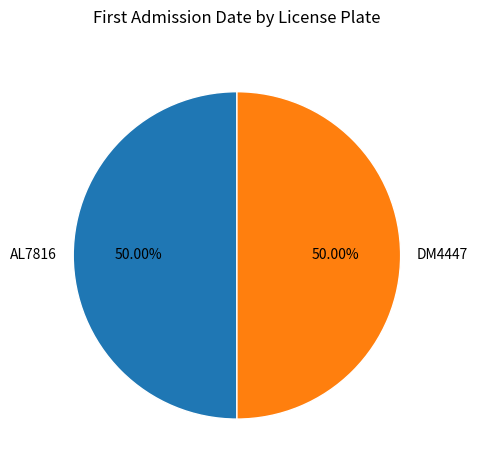

What is the ratio of the value at DM4447 to the value at AL7816?

1.0